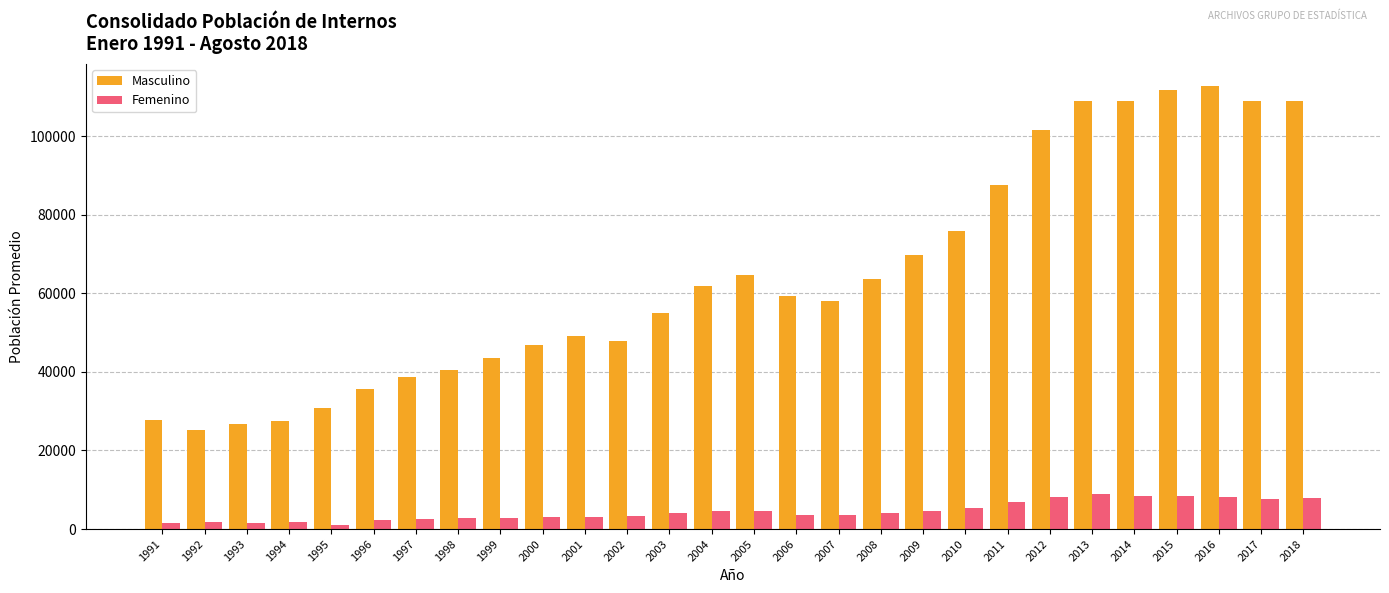

At how many categories does at least one series exceed 89758?

7